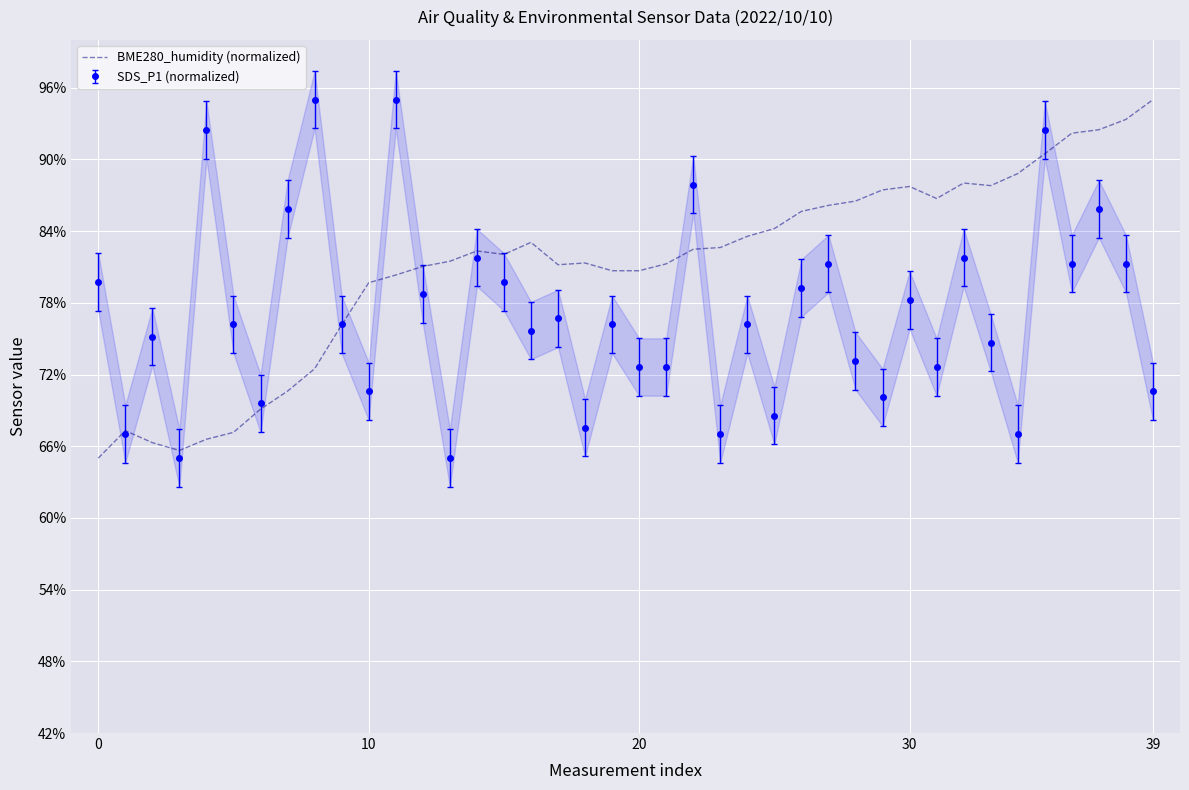

The chart shows a value of 22.4 at 34. True or false?

False